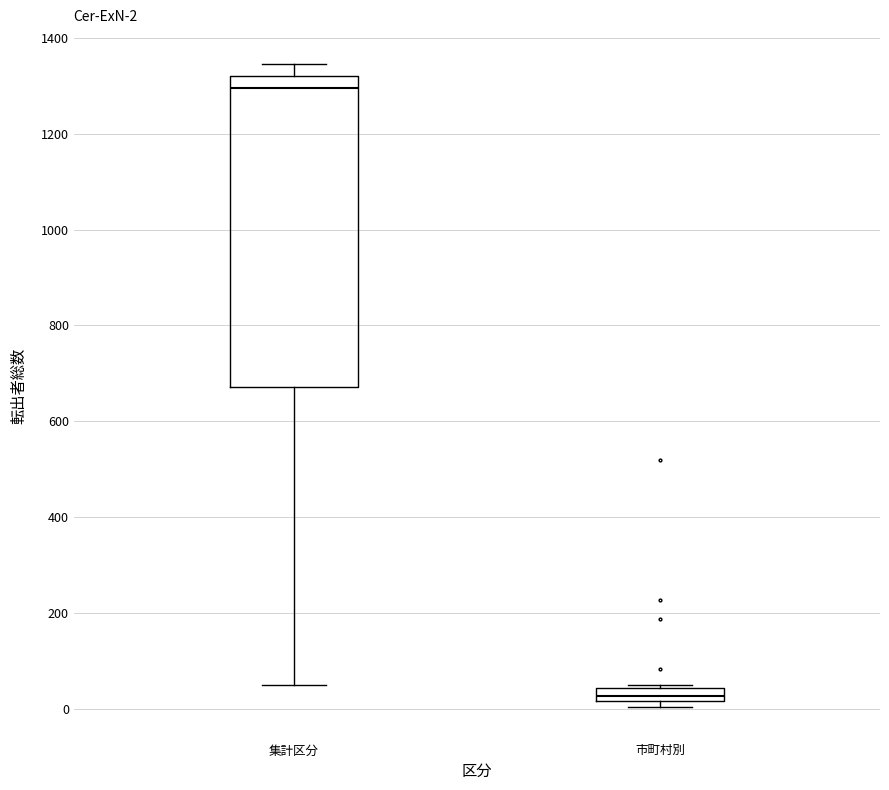

Which box is the tallest, from its lower edge to its upper edge?

集計区分